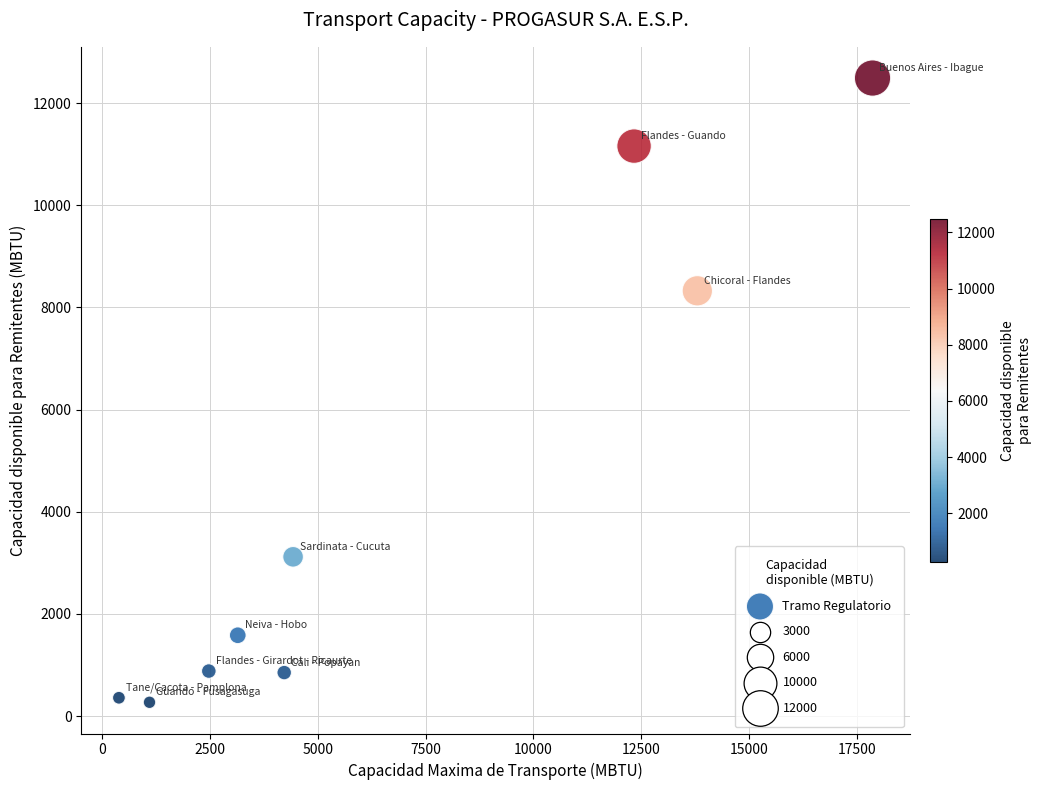

What is the range of X values (max minus min)?

17478.2